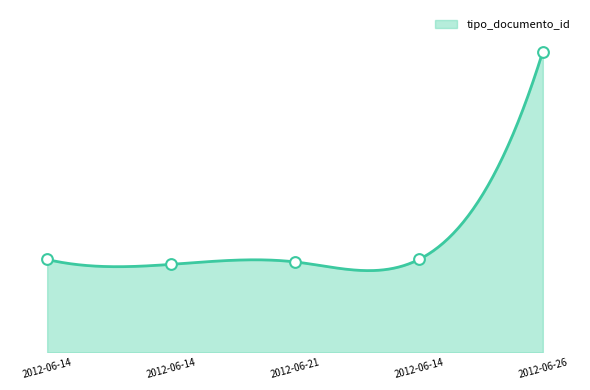

Between 2012-06-14 and 2012-06-14, which is larger?

2012-06-14